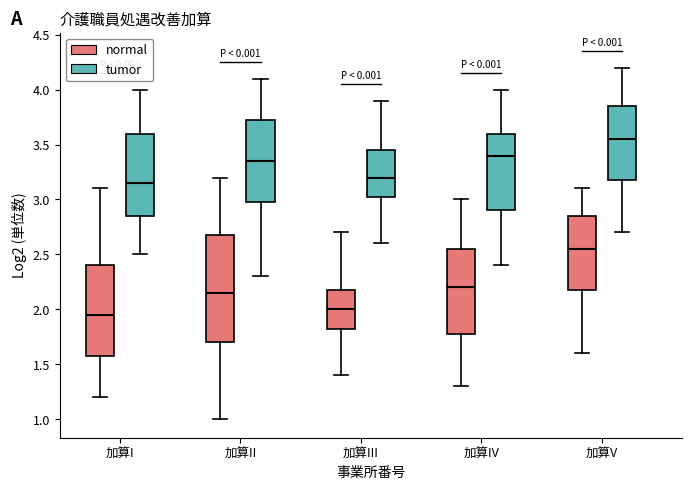

Which box's median line is the highest?

加算V (tumor)